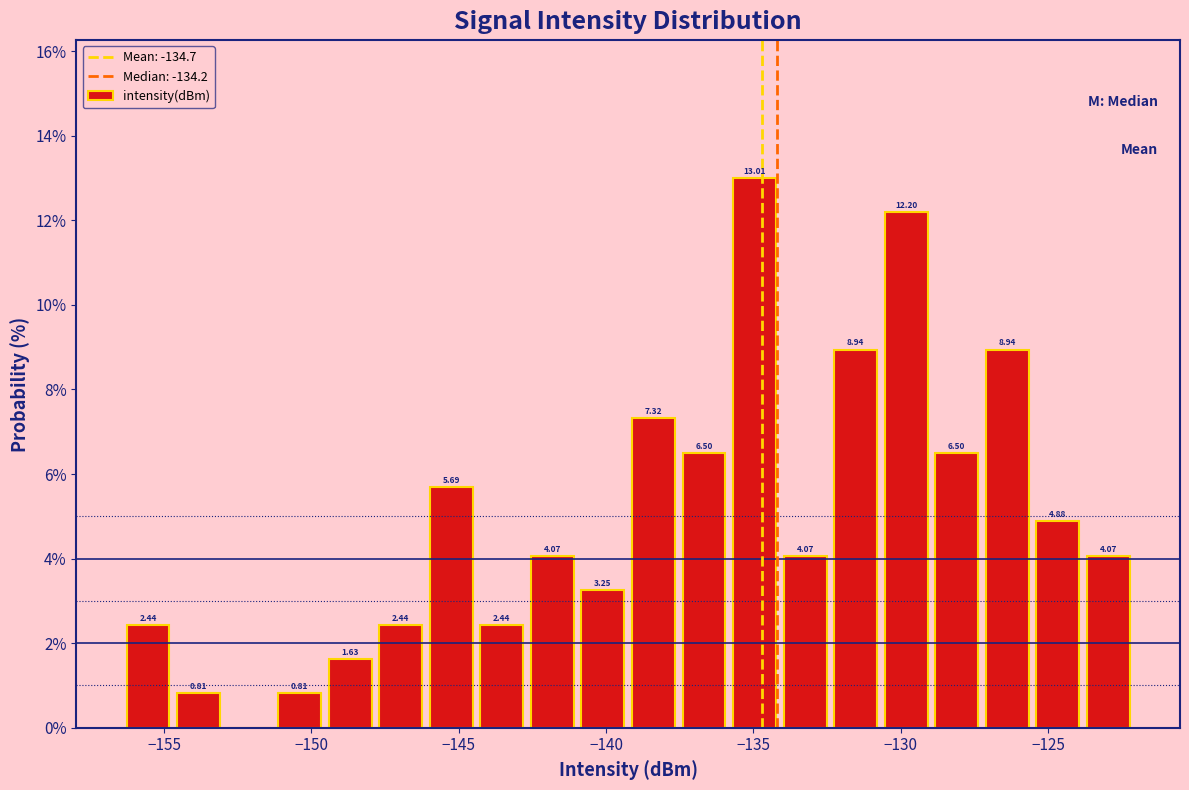

Around what value on the x-axis is the tallest bar? Give the approximate position of its centre, as read against the axis.

-135.0